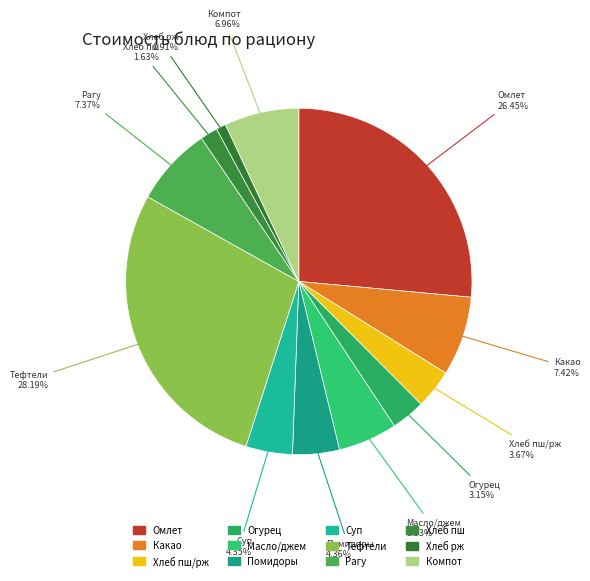

Is there any slice that represents more than half of the pie?

No